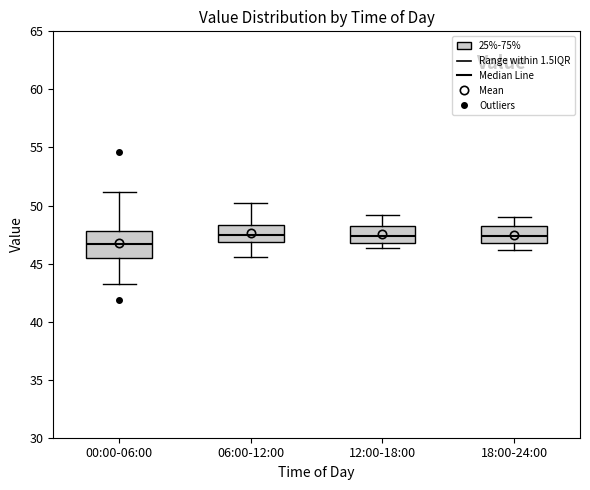

Comparing the boxes themselves (not the whiskers), which one is the tallest?

00:00-06:00